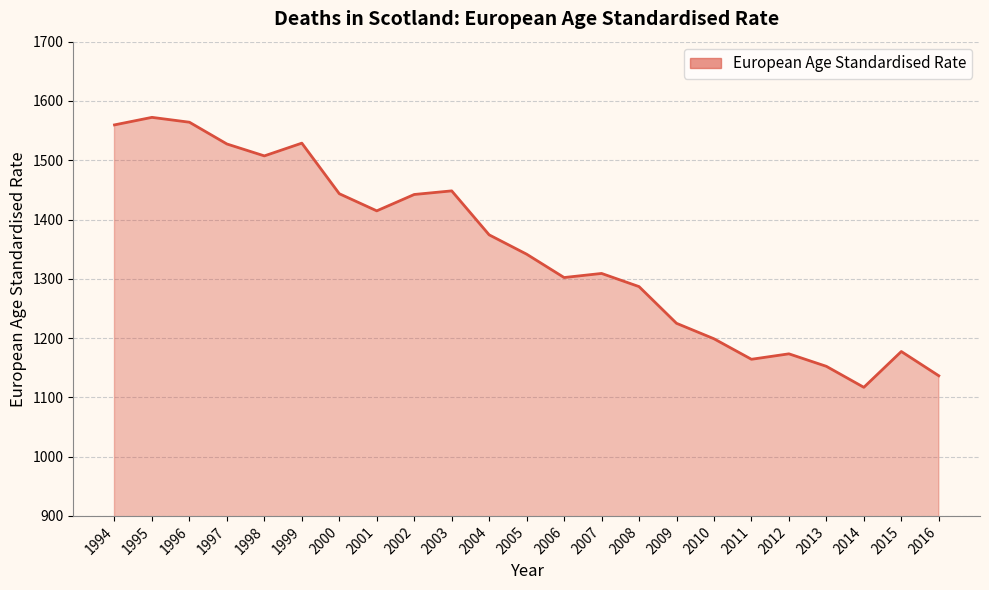

At which label is the value closest to 1344?

2005